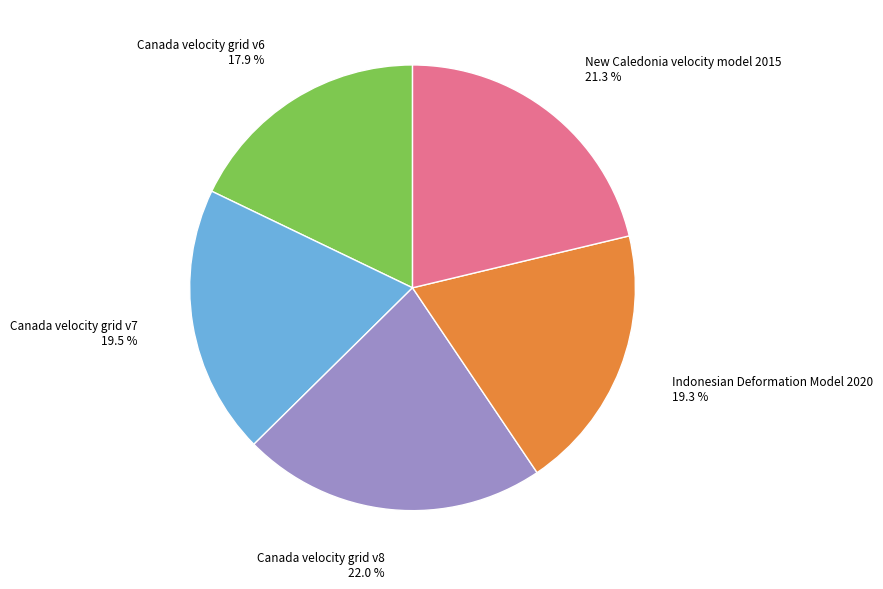

Is there a majority slice in this chart?

No